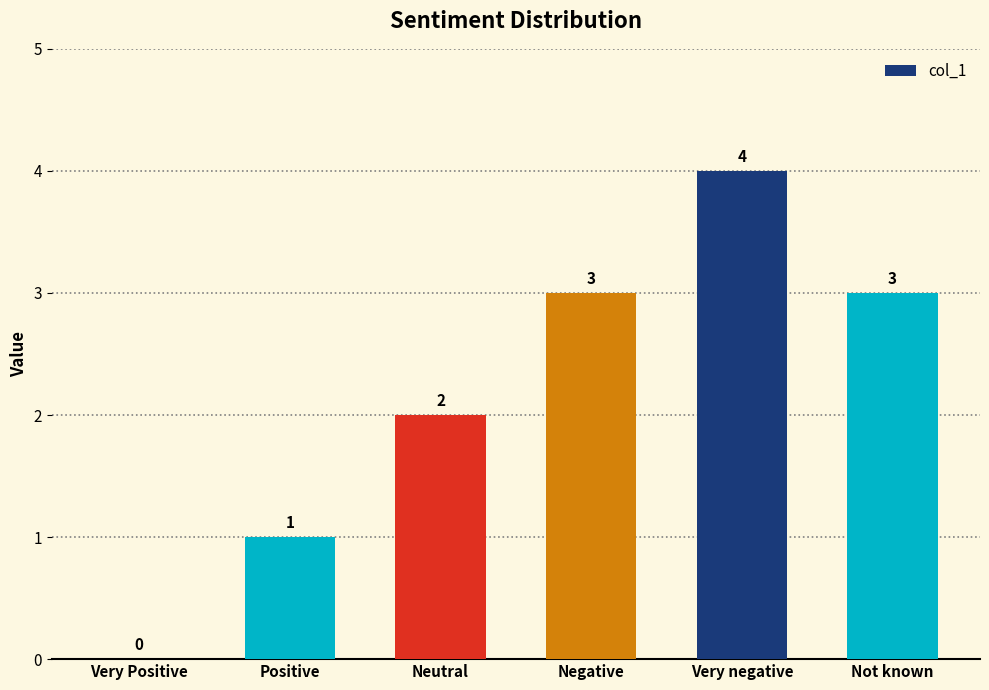

The chart shows a value of 5 at Not known. True or false?

False